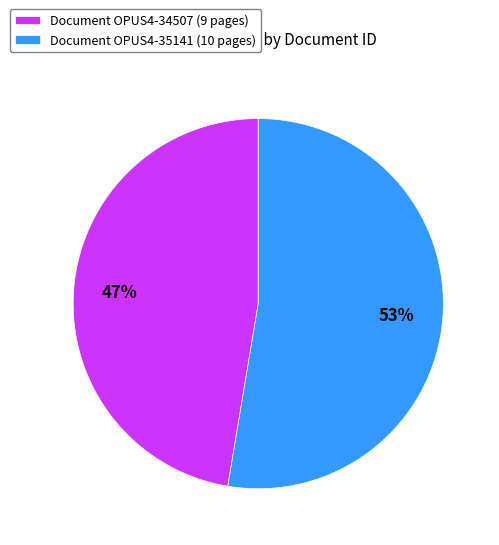

How many slices are in this pie chart?

2